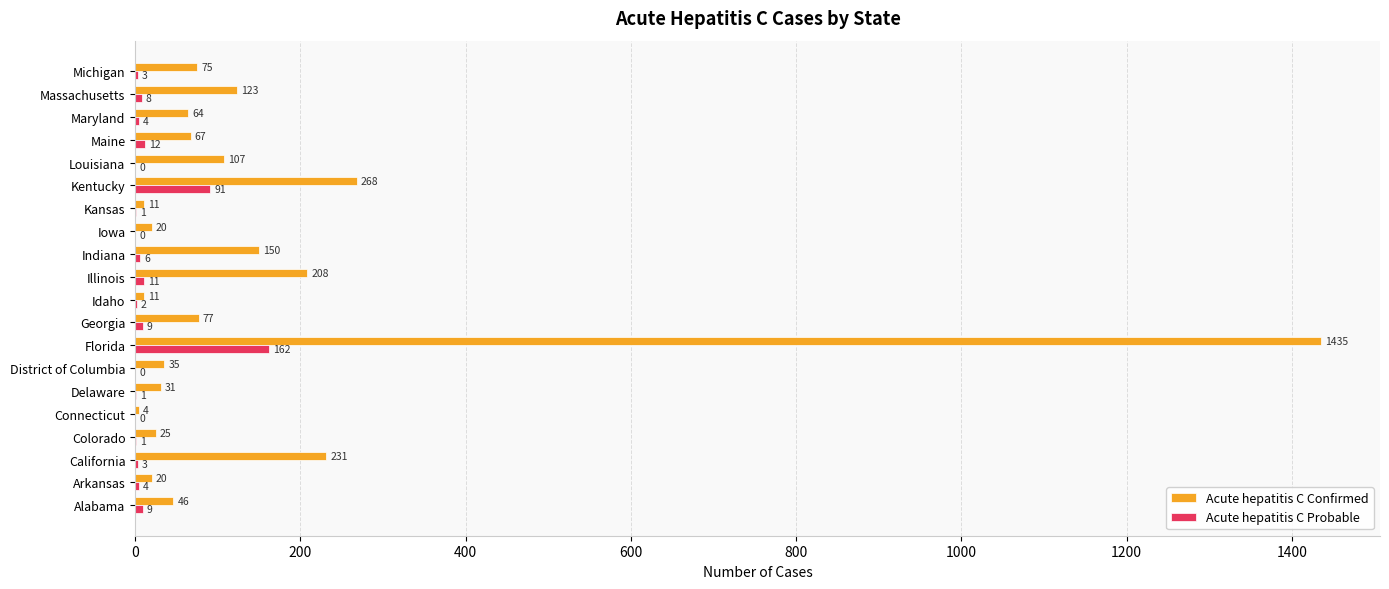

Where is Acute hepatitis C Probable nearest to the value 81?

Kentucky